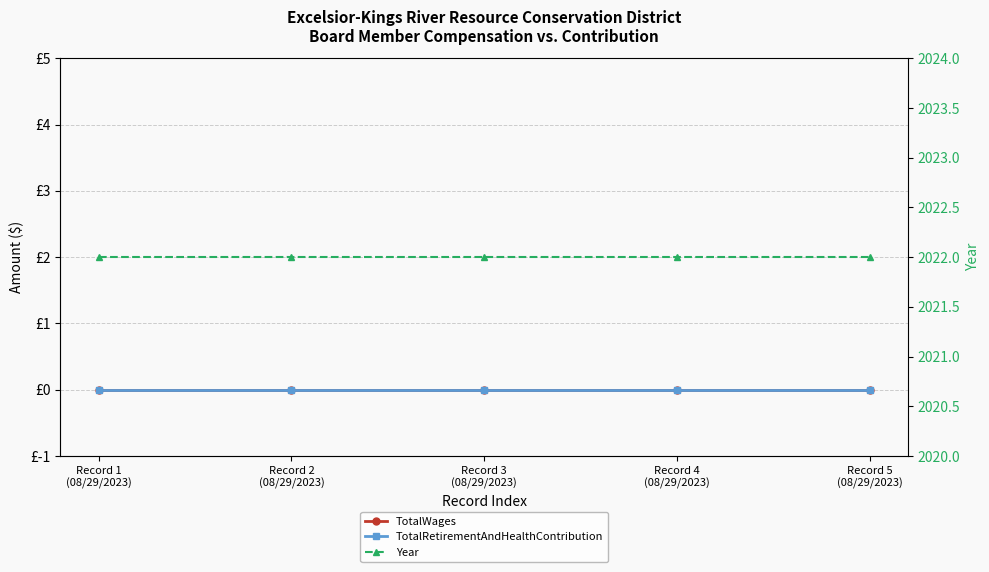

True or false: TotalRetirementAndHealthContribution and TotalWages intersect in this chart.

False